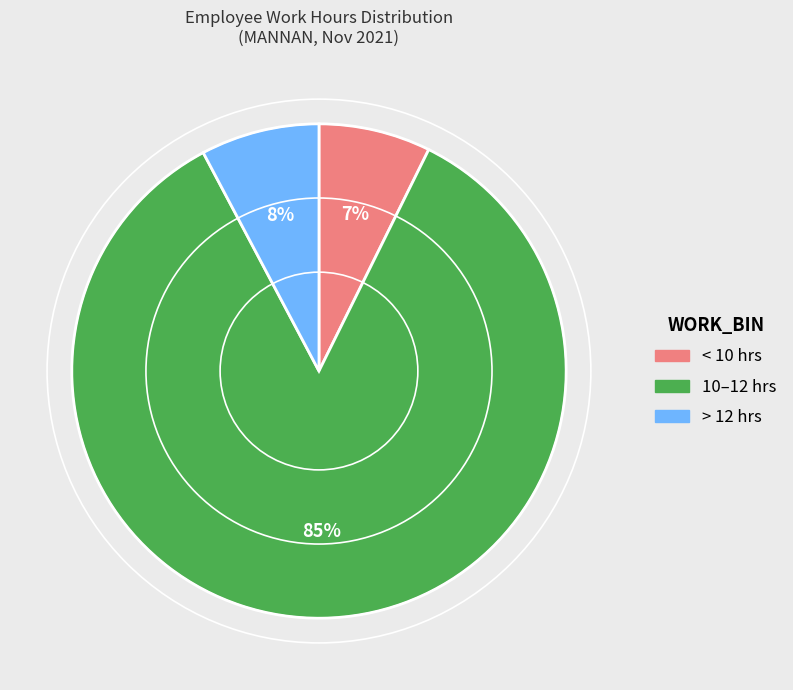

Count the number of slices in the pie.

3